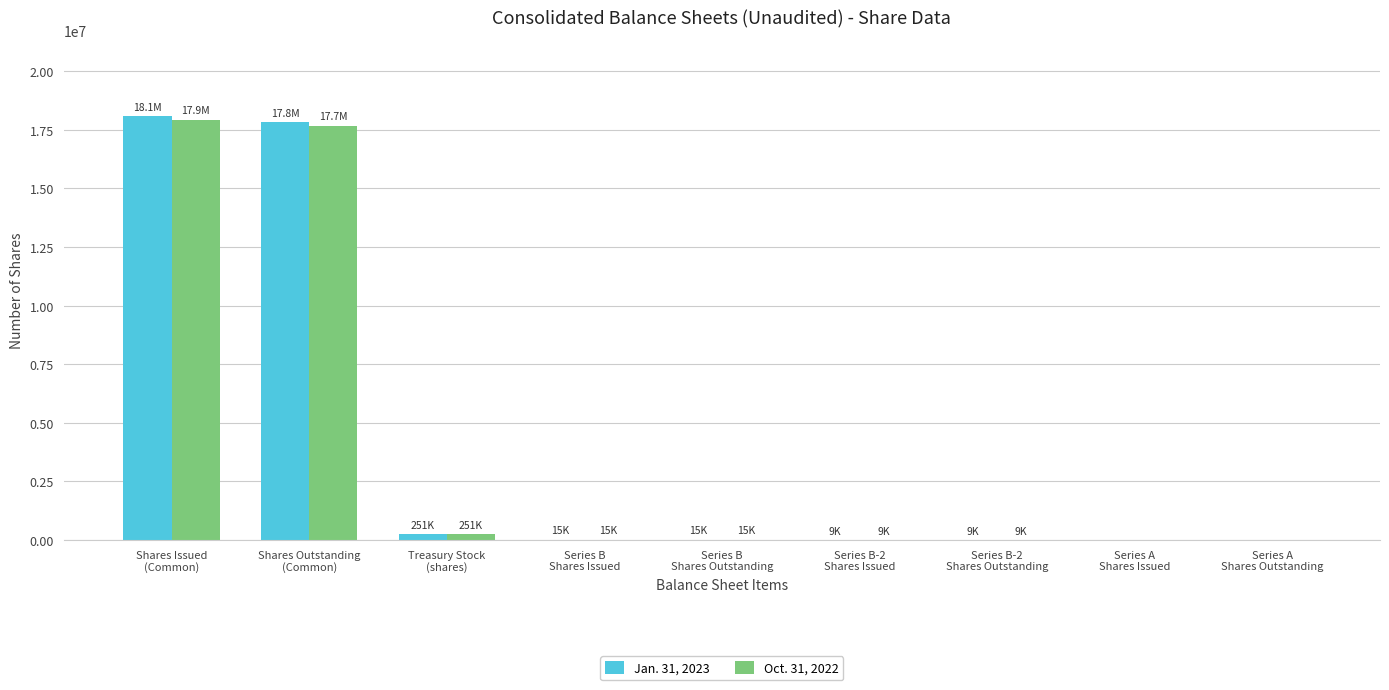

What is the difference between the Oct. 31, 2022 values at Series B-2
Shares Outstanding and Shares Outstanding
(Common)?

17675015